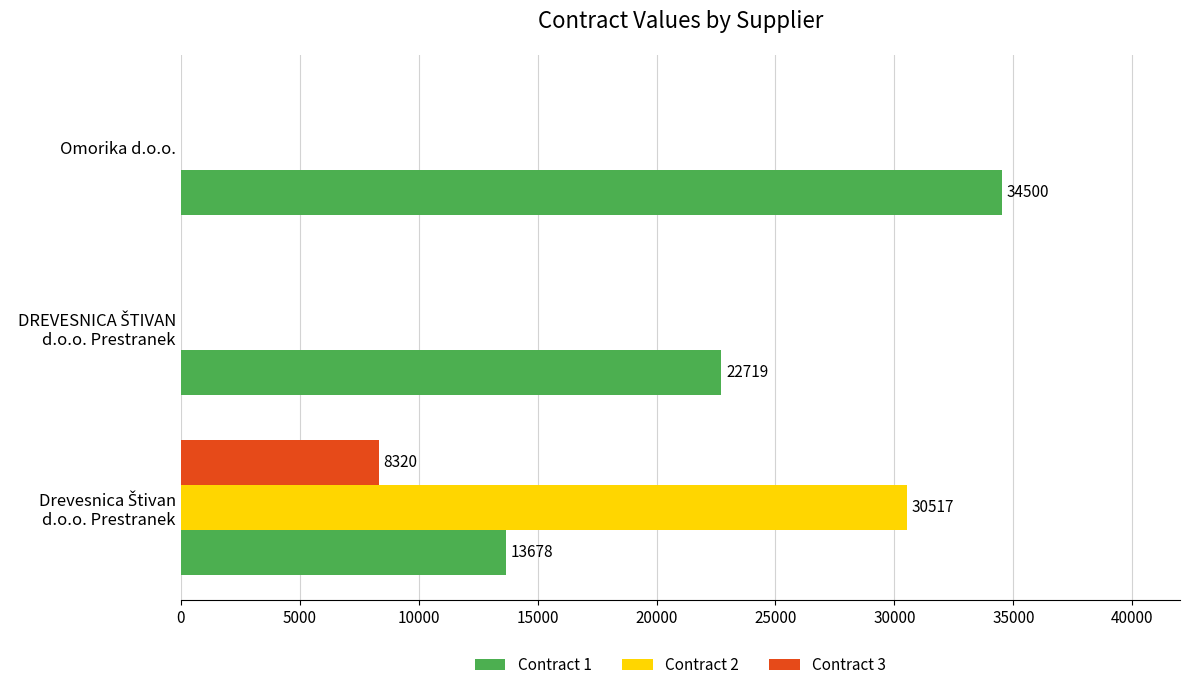

Is it true that Contract 2 equals 21127 at Omorika d.o.o.?

False